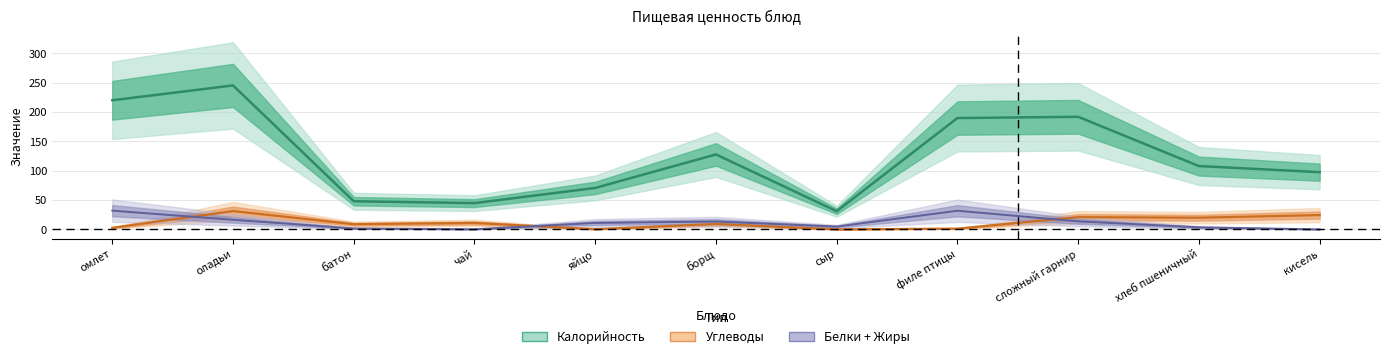

True or false: Углеводы and Калорийность intersect in this chart.

False